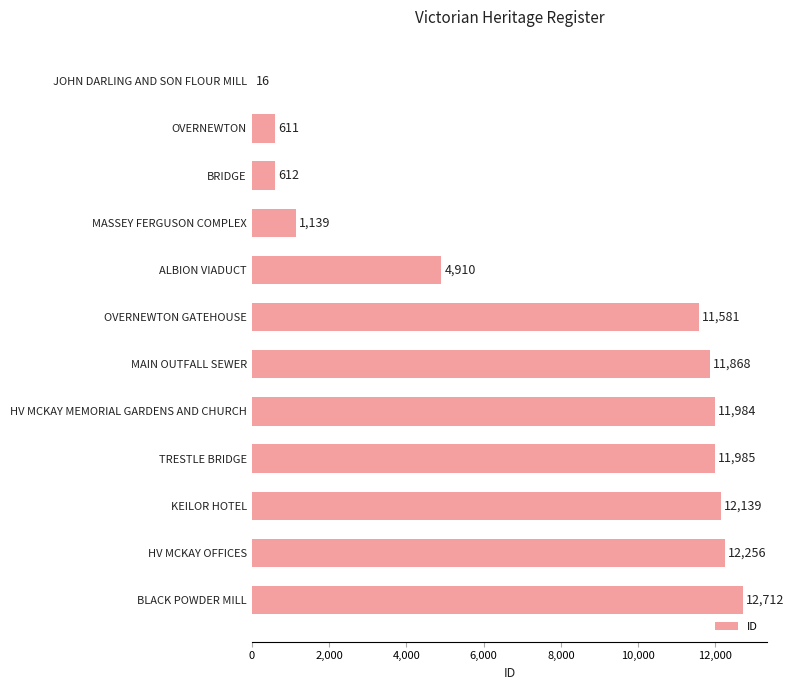

The value at BLACK POWDER MILL is 12712. True or false?

True